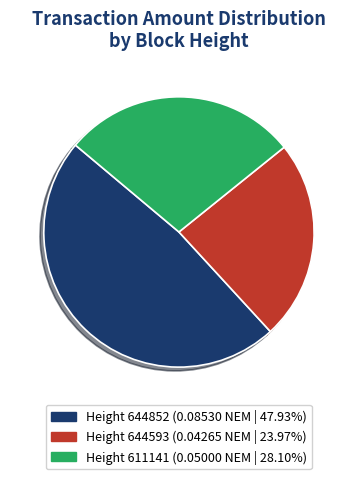

Does Height 611141 represent more than half of the total?

No